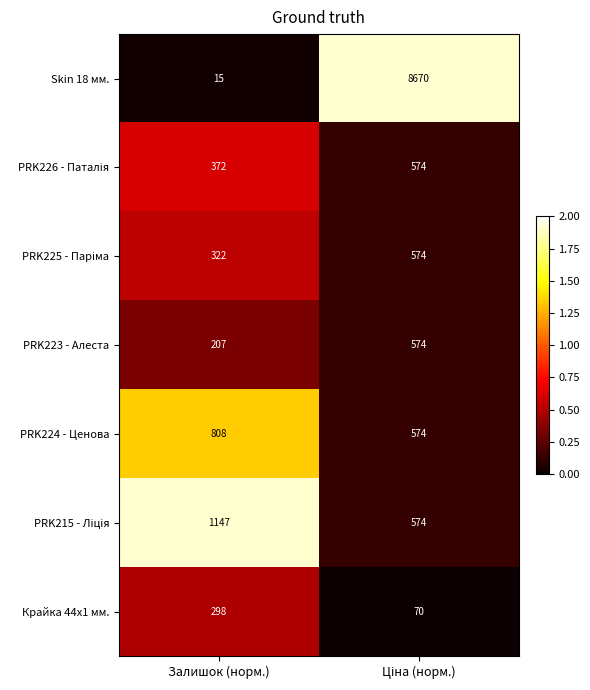

What is the total value across all series at Залишок (норм.)?

3169